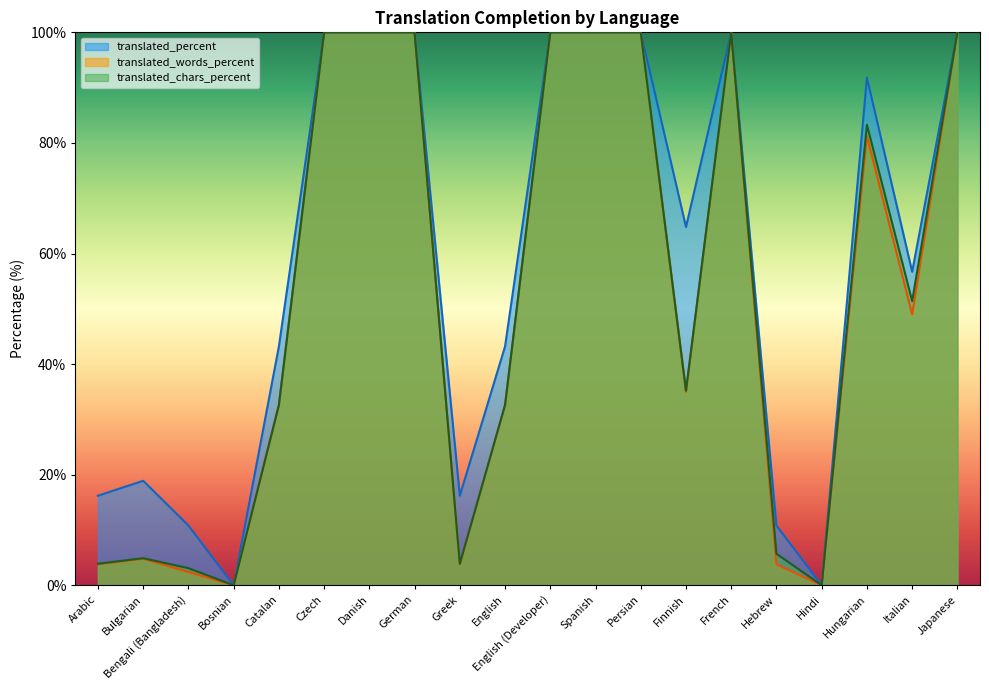

Between Spanish and Finnish, which series saw the biggest shift?

translated_words_percent